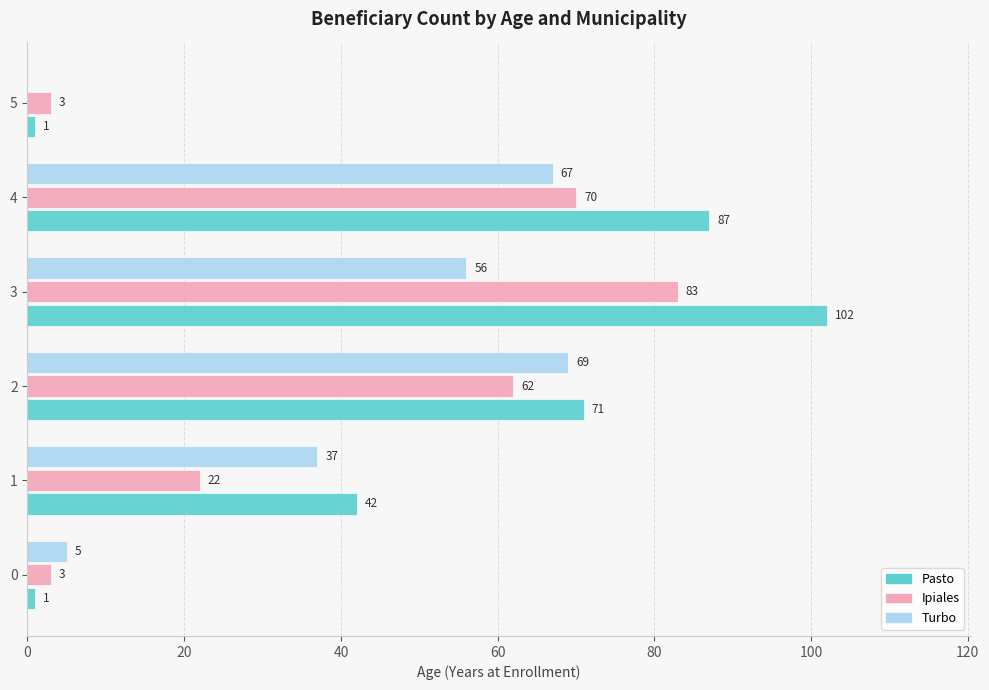

Which series changed the most between 1 and 5?

Pasto